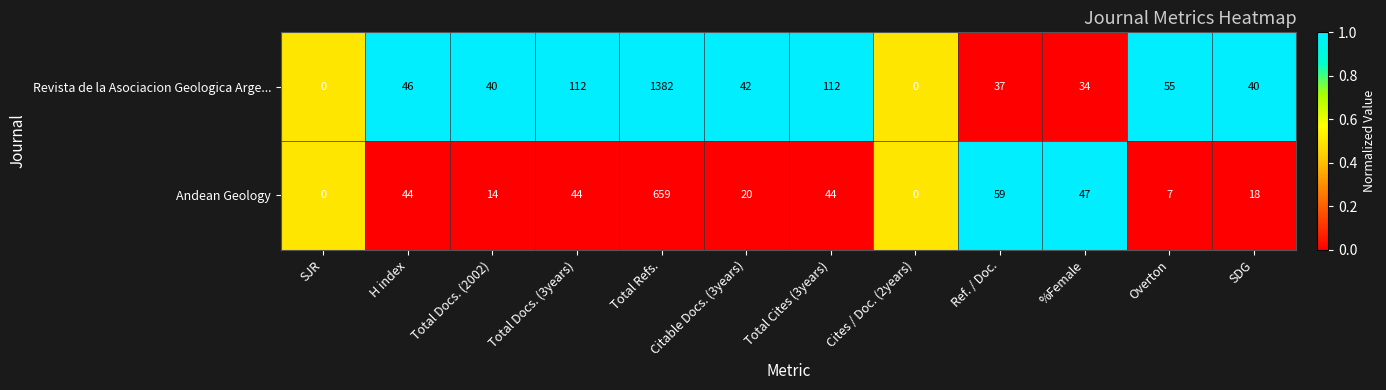

Where does the Revista de la Asociacion Geologica Arge... series first go above 42?

H index